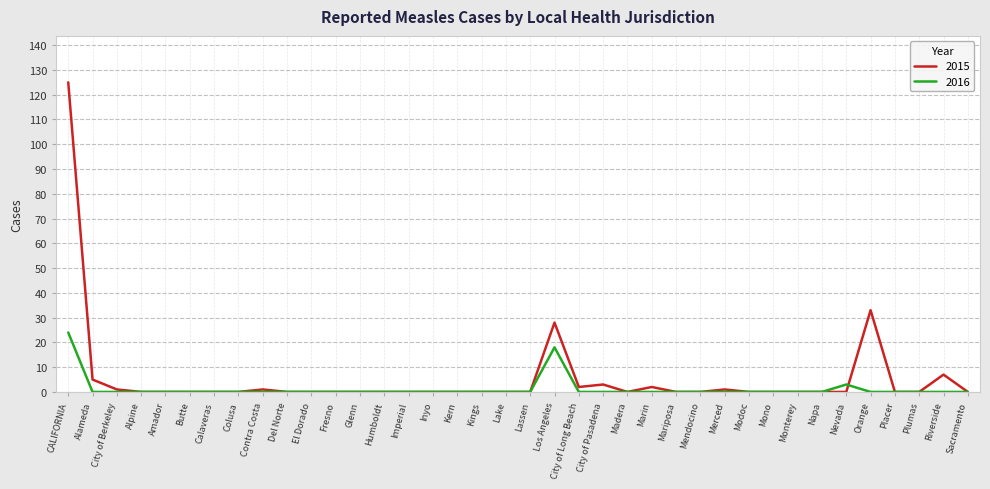

What is the spread (max minus min) of values at Orange?

33